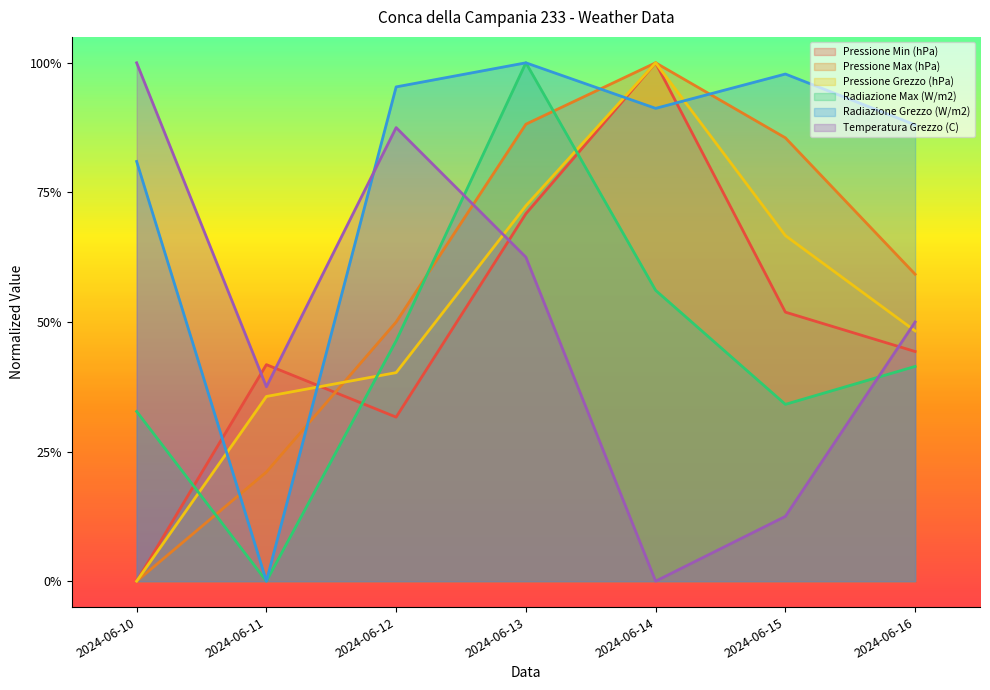

Which series changed the most between 2024-06-13 and 2024-06-15?

Radiazione Max (W/m2)